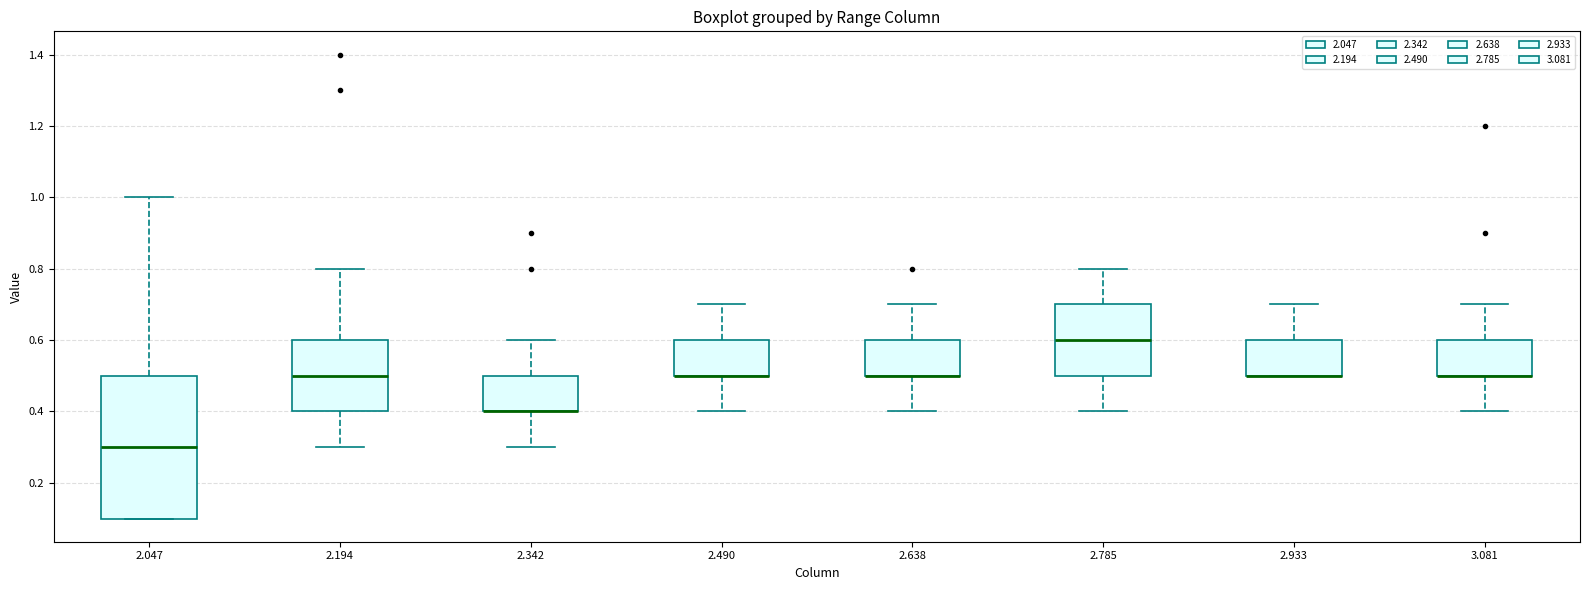

Reading left to right, transcribe this box plot: for each box, give where its median line is, the range the box spans, and where its two whiskers end, as read against the y-axis. The values are not printed on the chart, so give them approximately, as read against the axis.

2.047: median 0.3, box 0.1 to 0.5, whiskers 0.1 to 1.0
2.194: median 0.5, box 0.4 to 0.6, whiskers 0.3 to 0.8
2.342: median 0.4 (drawn on the box's lower edge), box 0.4 to 0.5, whiskers 0.3 to 0.6
2.490: median 0.5 (drawn on the box's lower edge), box 0.5 to 0.6, whiskers 0.4 to 0.7
2.638: median 0.5 (drawn on the box's lower edge), box 0.5 to 0.6, whiskers 0.4 to 0.7
2.785: median 0.6, box 0.5 to 0.7, whiskers 0.4 to 0.8
2.933: median 0.5 (drawn on the box's lower edge), box 0.5 to 0.6, whiskers 0.5 to 0.7
3.081: median 0.5 (drawn on the box's lower edge), box 0.5 to 0.6, whiskers 0.4 to 0.7